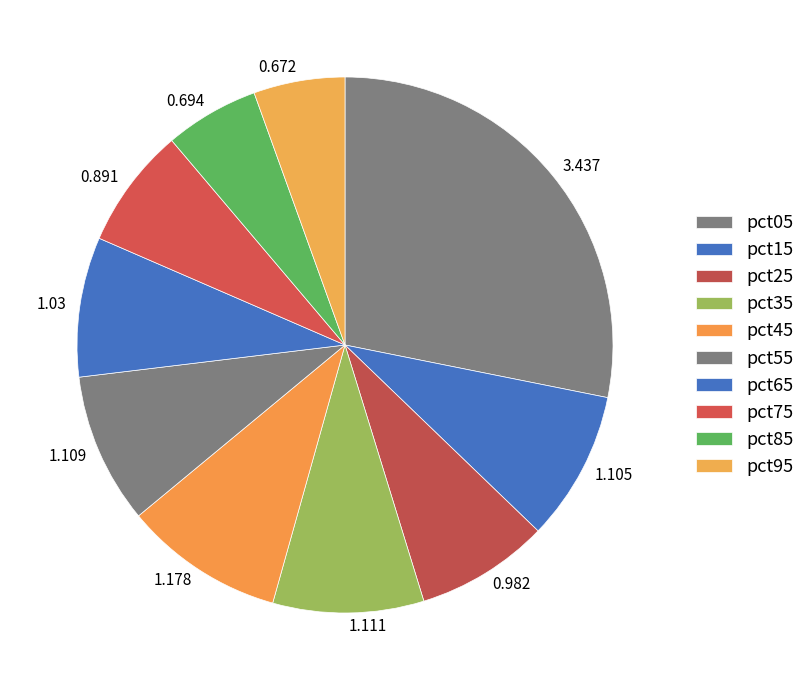

Do 0.891 and 0.982 together represent more than half of the pie?

No